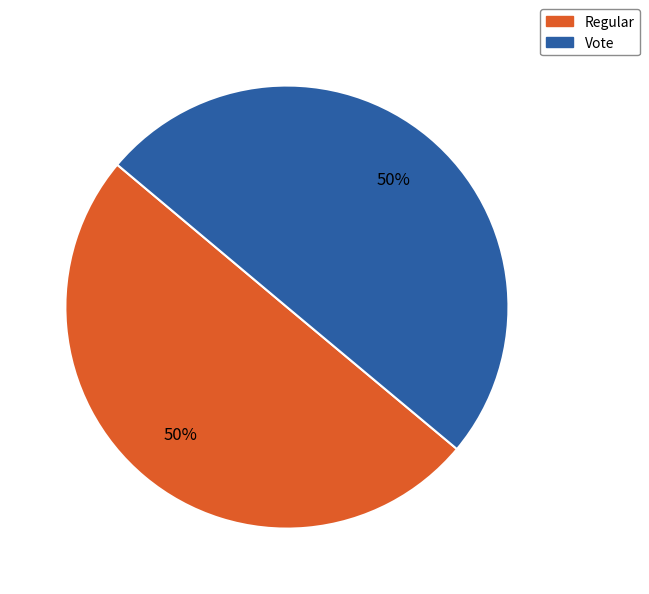

What is the ratio of the value at Regular to the value at Vote?

1.0